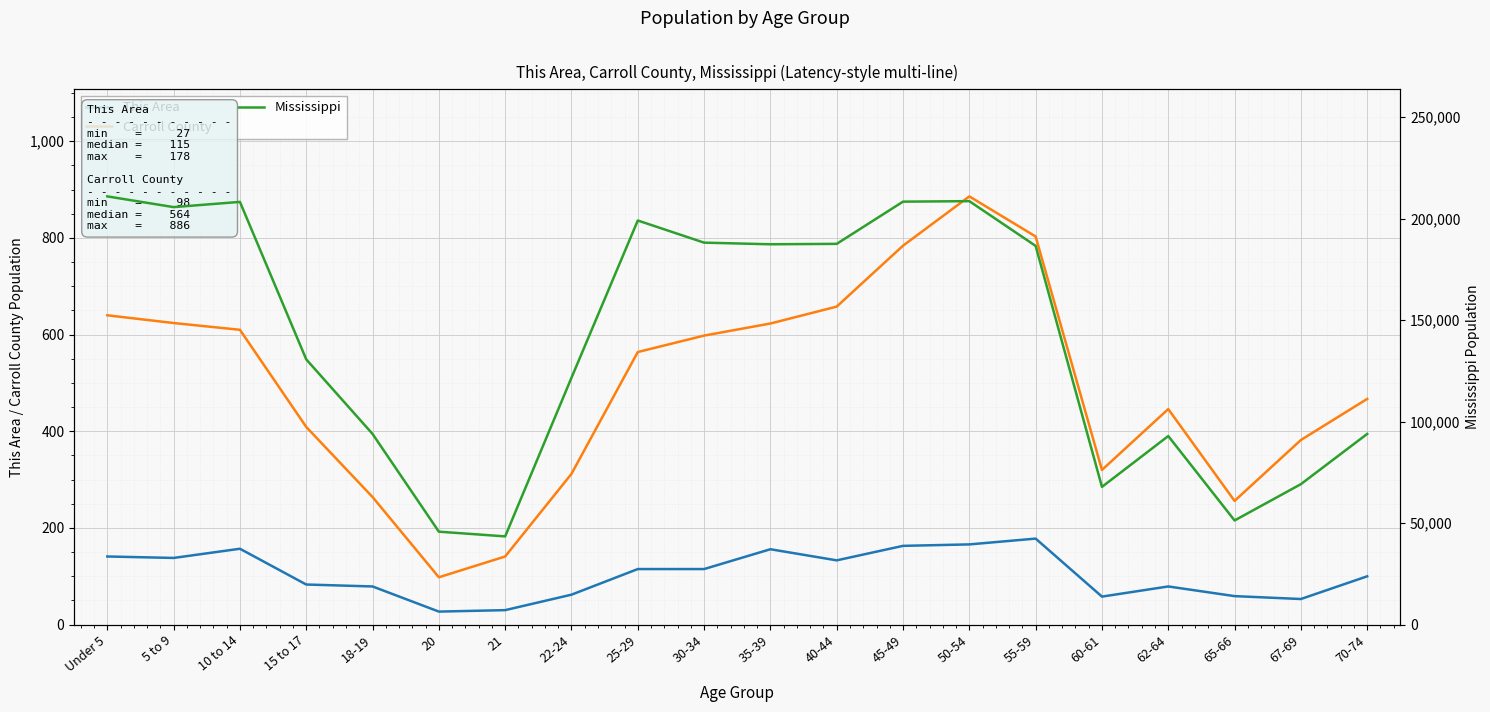

At which category does Mississippi reach its first local valley?

5 to 9